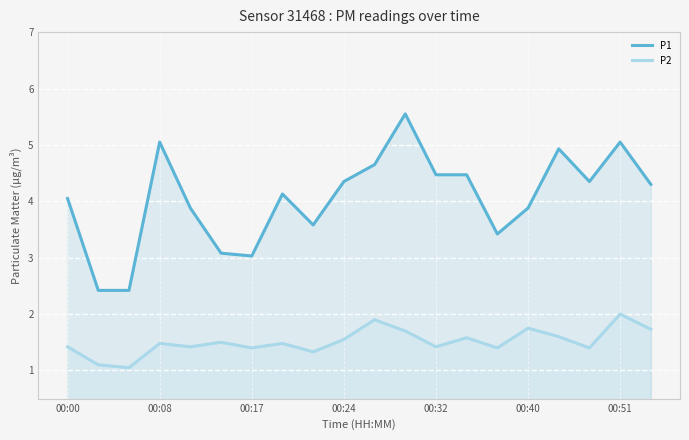

Is the value of P1 at 00:00 greater than the value of P2 at 00:24?

Yes